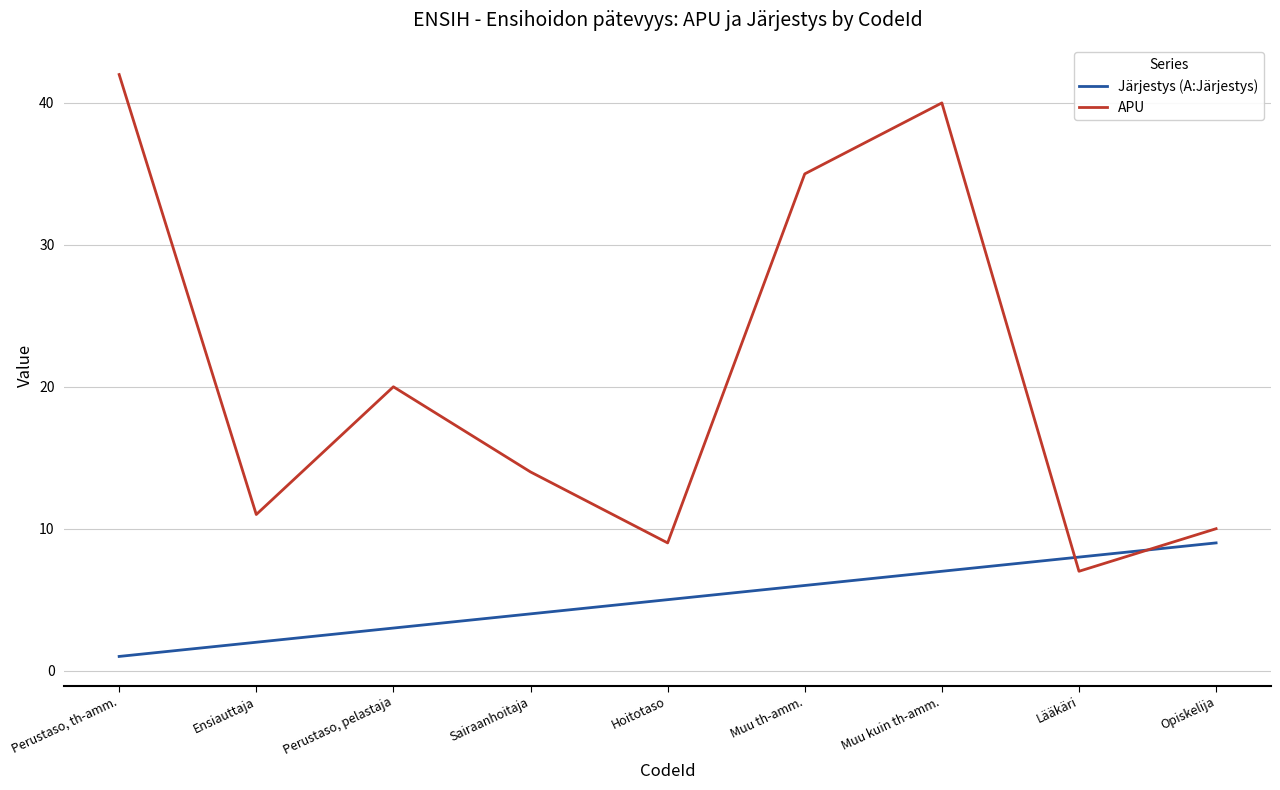

What is the sum of all Järjestys (A:Järjestys) values?

45